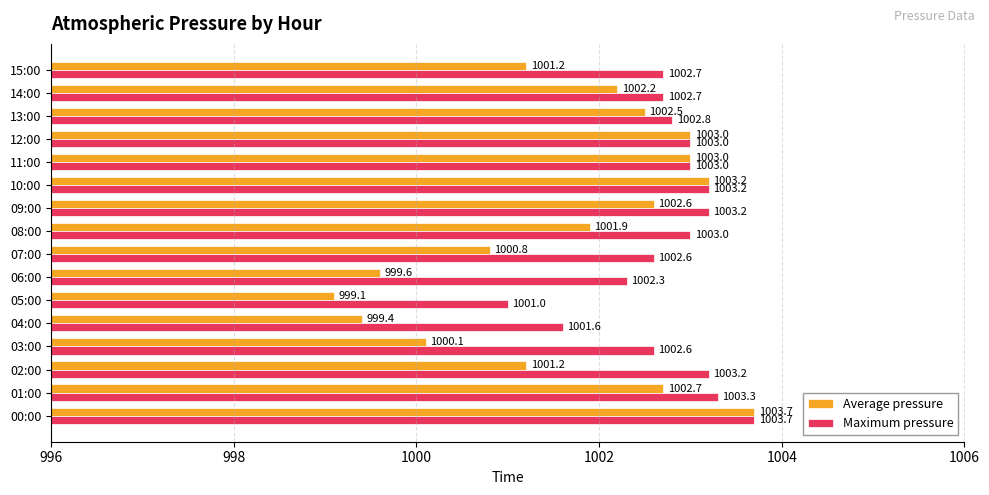

At which label does Average pressure reach its minimum?

05:00